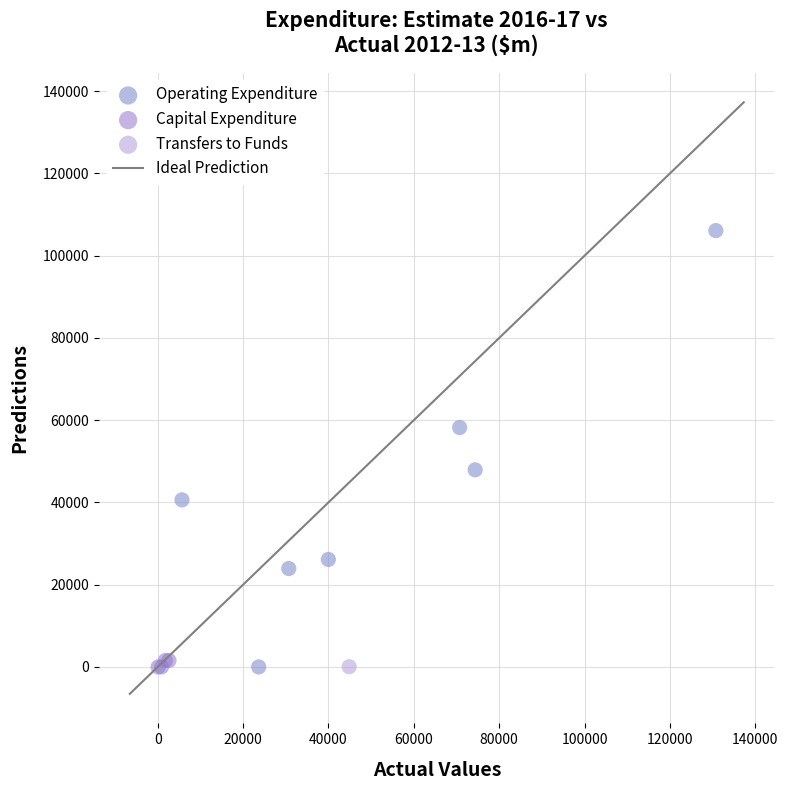

Which series contains the highest Y value?

Operating Expenditure